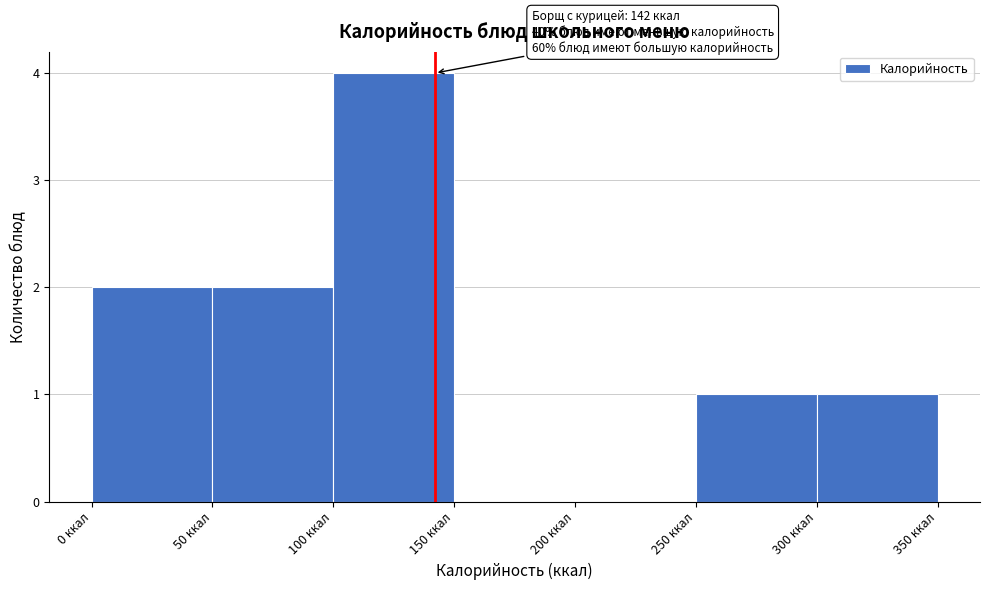

Over which range of the x-axis is the bar tallest?

100 to 150